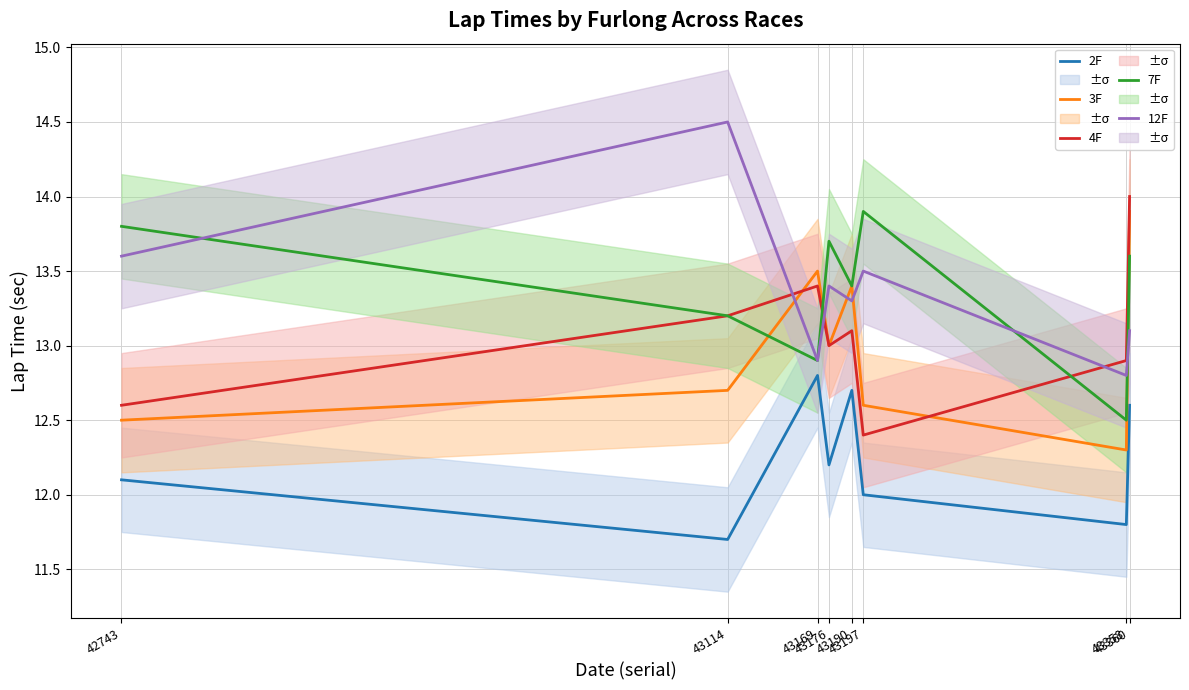

What are all the series names shown in the legend?

2F, 3F, 4F, 7F, 12F